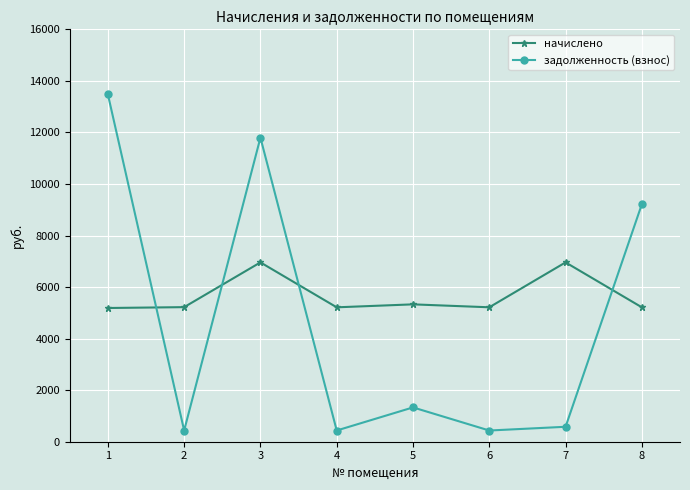

Where is the first local maximum for начислено?

3